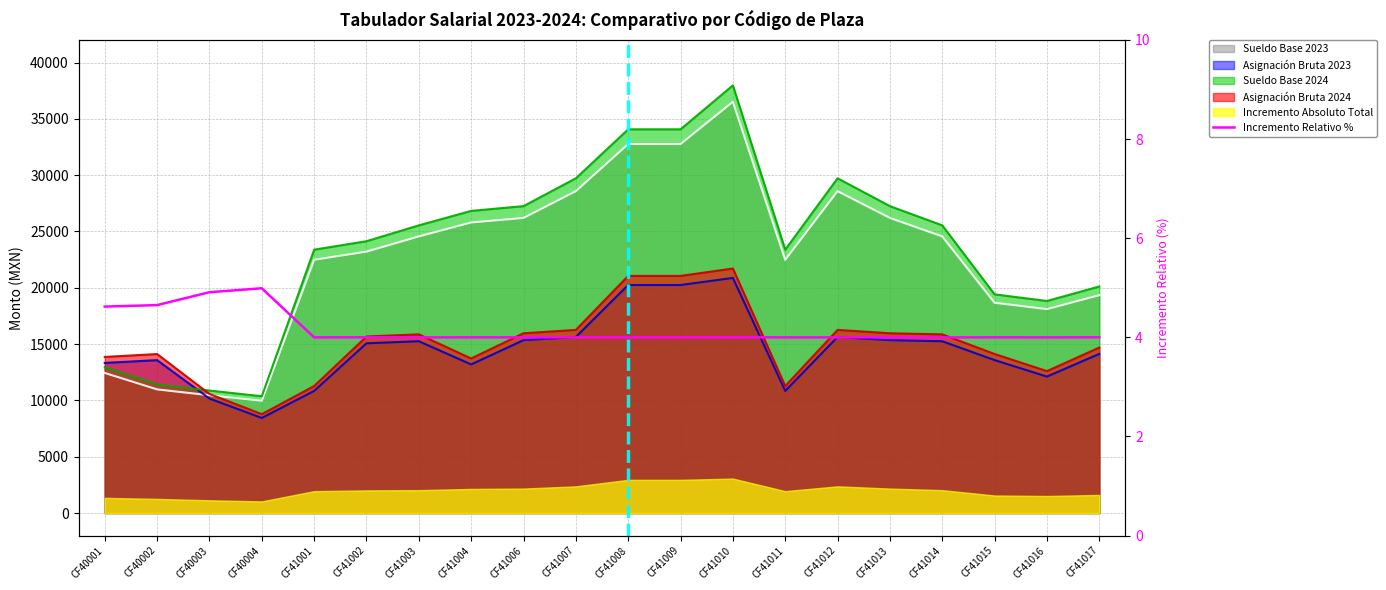

How many lines are shown in the chart?

1